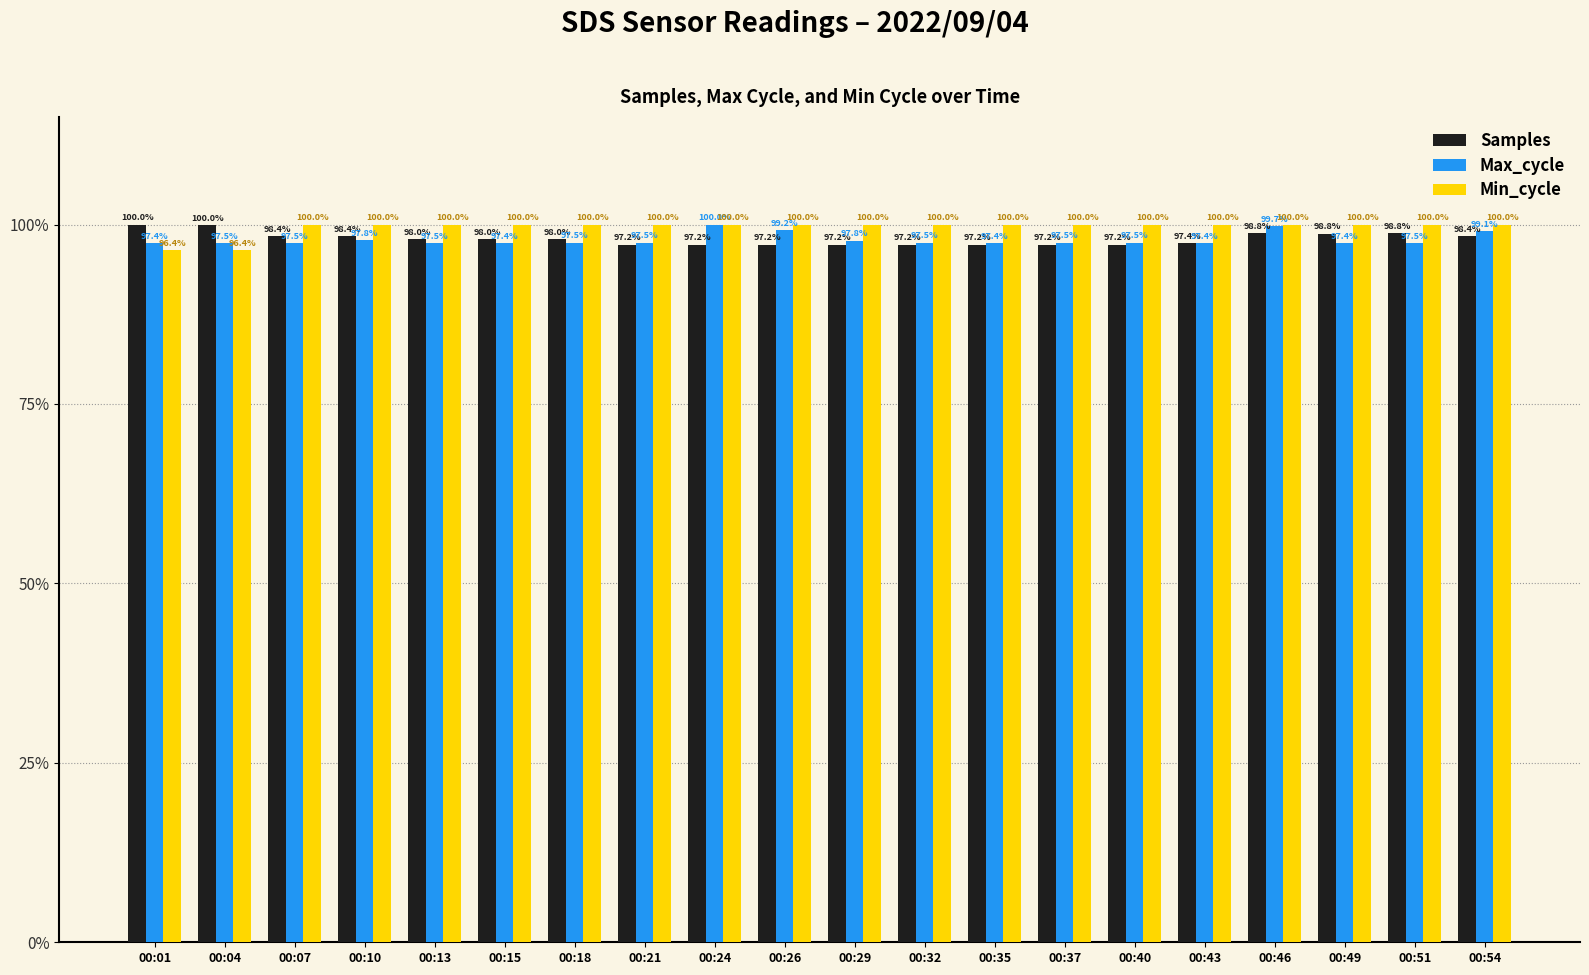

What is the difference between the highest and lowest values at 00:01?

3.6